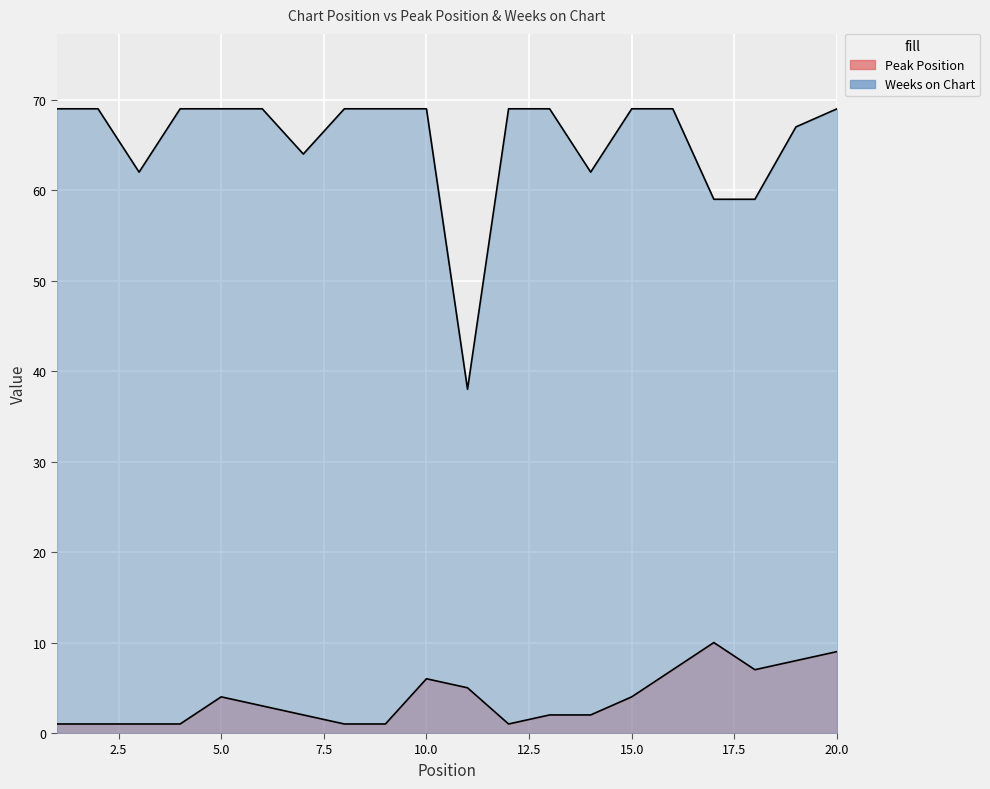

Reading left to right, transcribe all the data shown in this chart.

Peak Position: 1=1	2=1	3=1	4=1	5=4	6=3	7=2	8=1	9=1	10=6	11=5	12=1	13=2	14=2	15=4	16=7	17=10	18=7	19=8	20=9
Weeks on Chart: 1=69	2=69	3=62	4=69	5=69	6=69	7=64	8=69	9=69	10=69	11=38	12=69	13=69	14=62	15=69	16=69	17=59	18=59	19=67	20=69